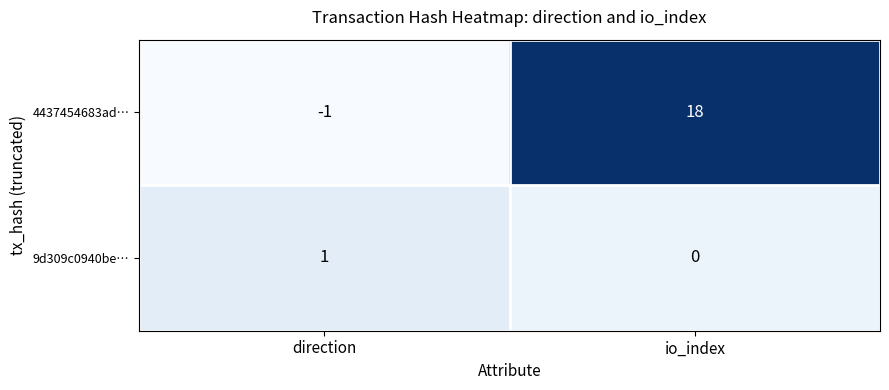

True or false: 9d309c0940be… has a value of 1 at direction.

True